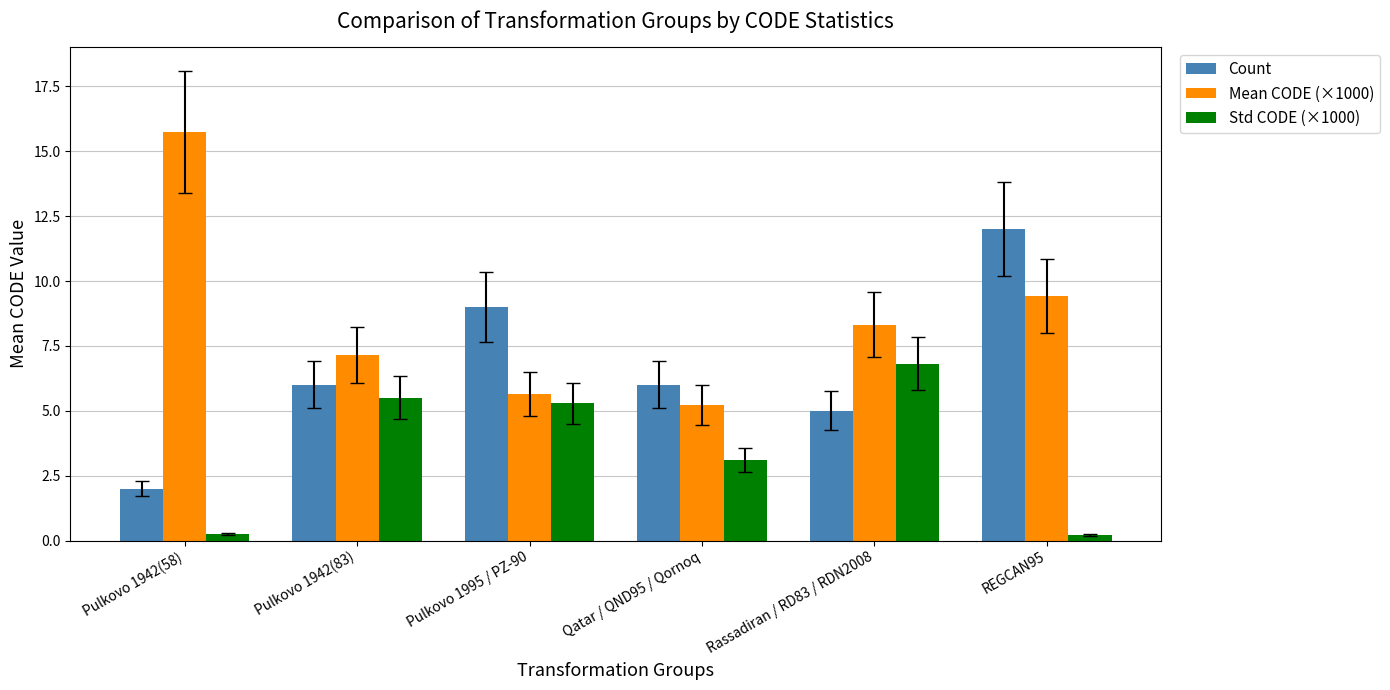

Between Pulkovo 1995 / PZ-90 and Qatar / QND95 / Qornoq, which series saw the biggest shift?

Count